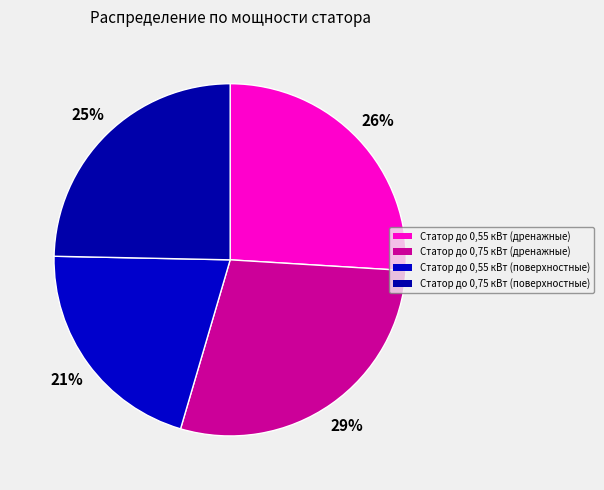

Is it true that Статор до 0,75 кВт (дренажные) is 39% of the pie?

False